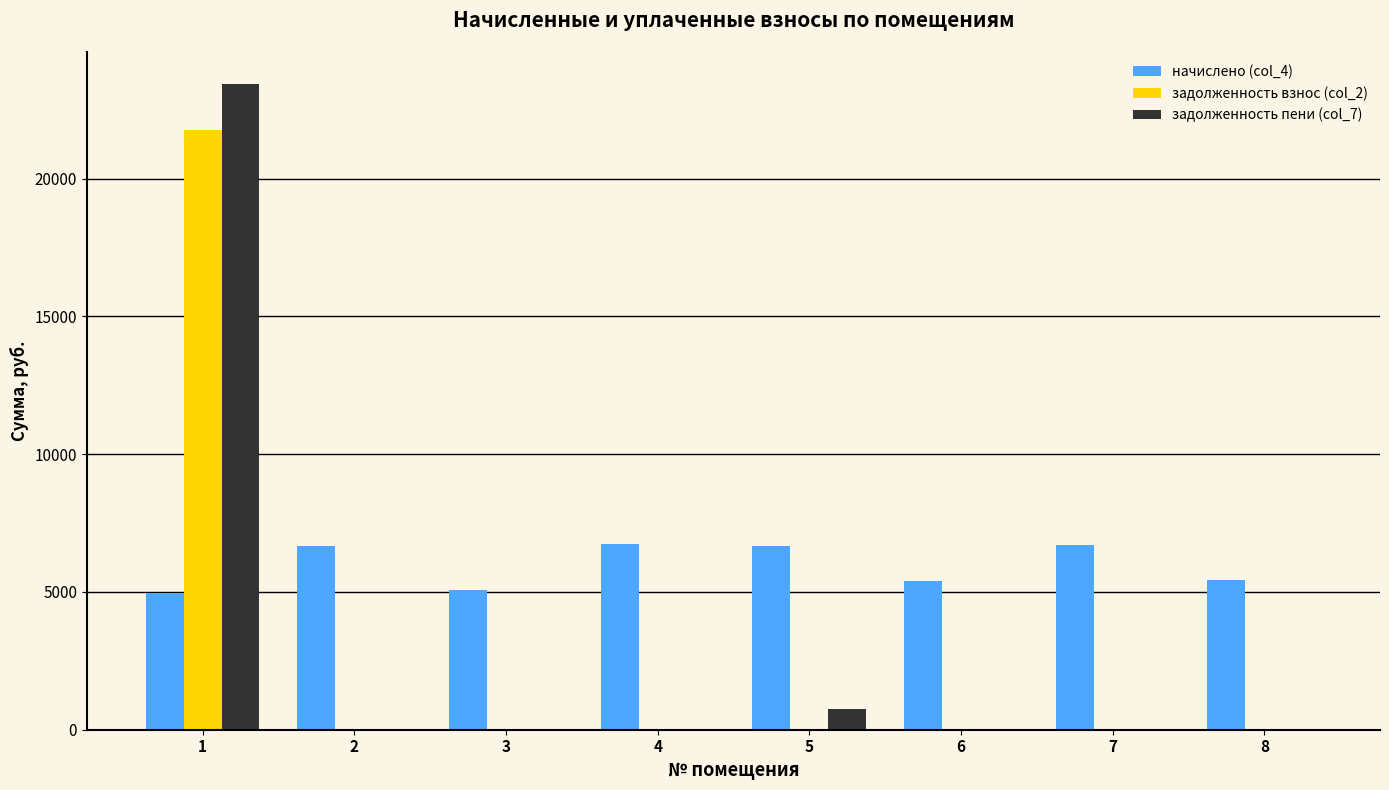

What is the sum of all задолженность пени (col_7) values?

24161.2